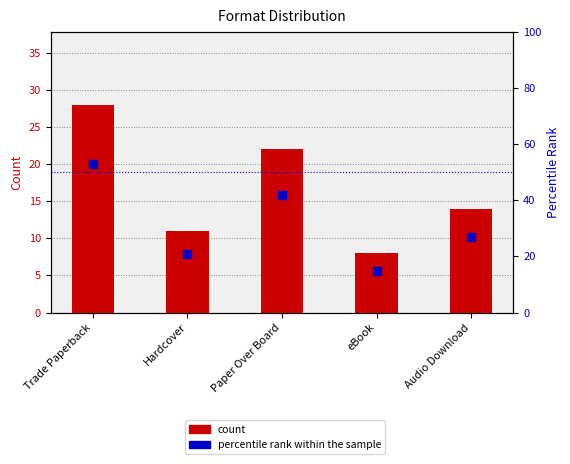

Is the value of count at eBook greater than the value of percentile rank within the sample at eBook?

No